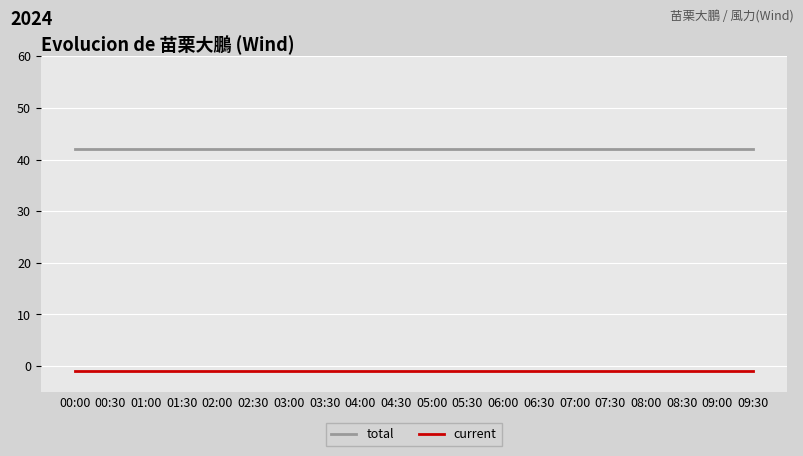

True or false: current and total intersect in this chart.

False